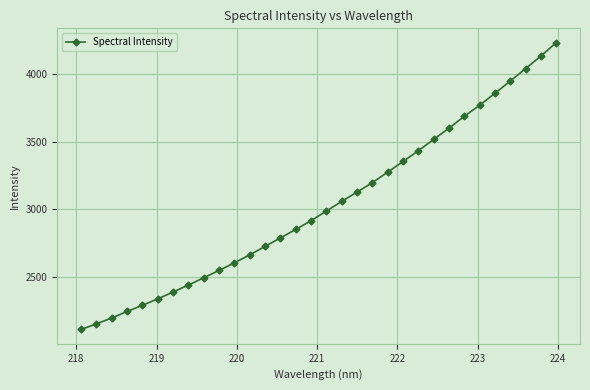

True or false: the data has more than 2 interior local peaks.

False